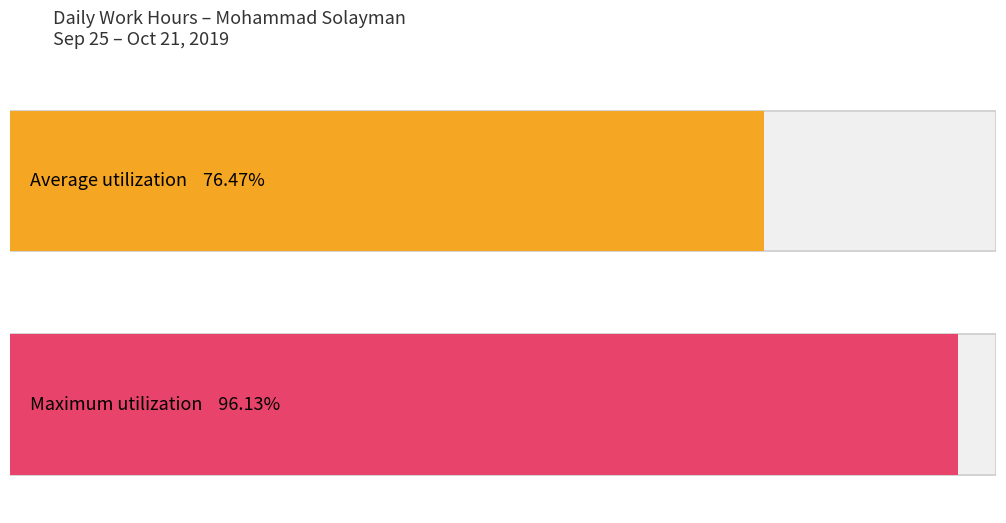

Count the number of data series in this chart.

2